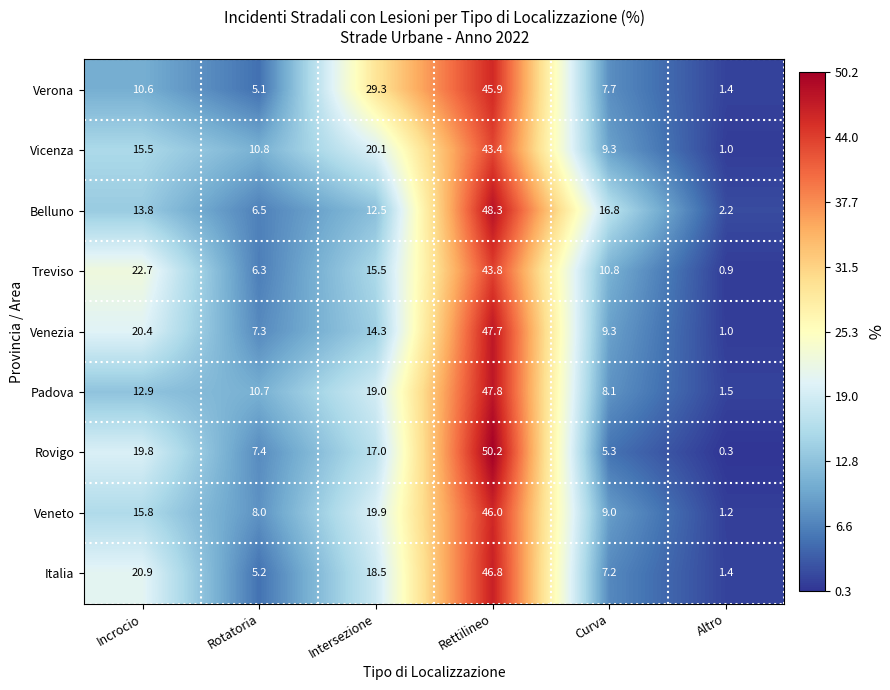

Which label corresponds to the largest value in the chart?

Rettilineo